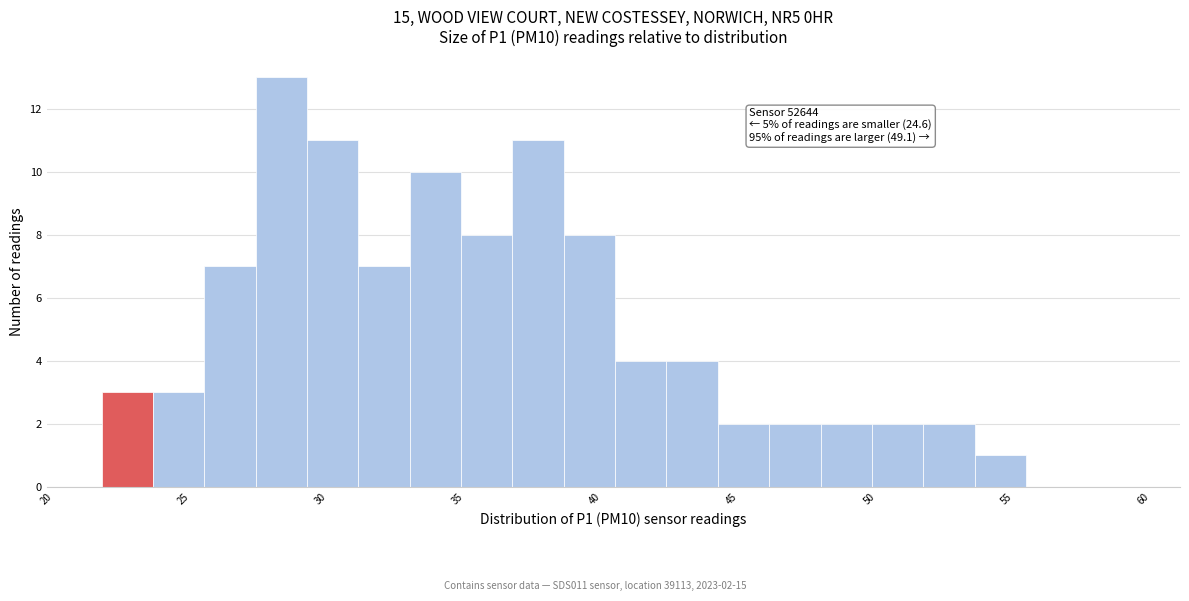

Read against the x-axis, roughly where is the centre of the tallest bar?

28.5